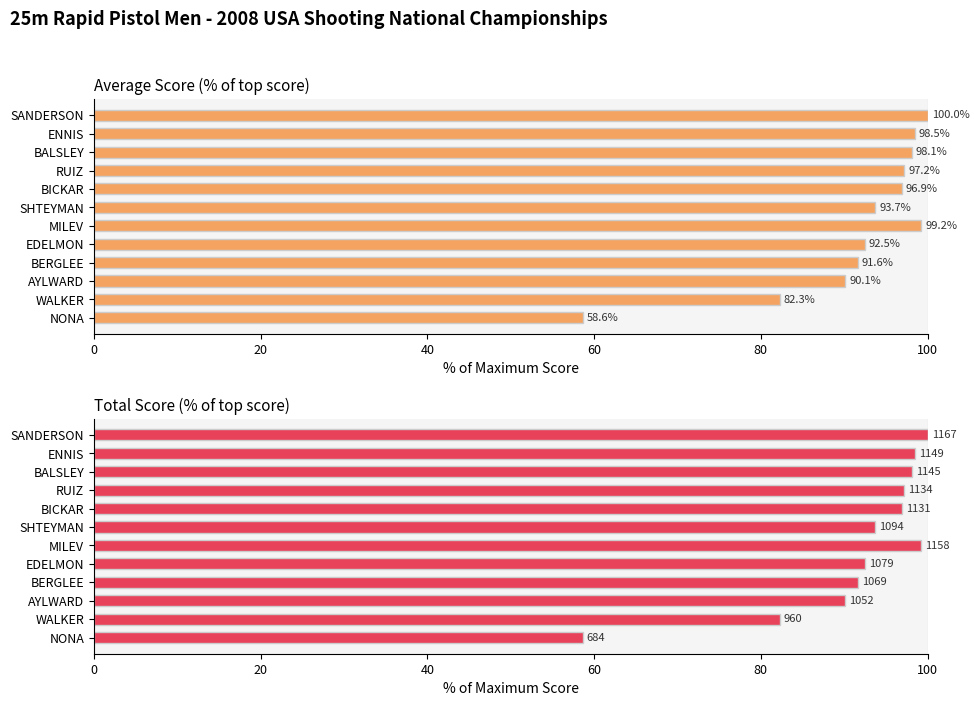

What is the difference between the Total score (% of max) values at NONA and SANDERSON?

41.4